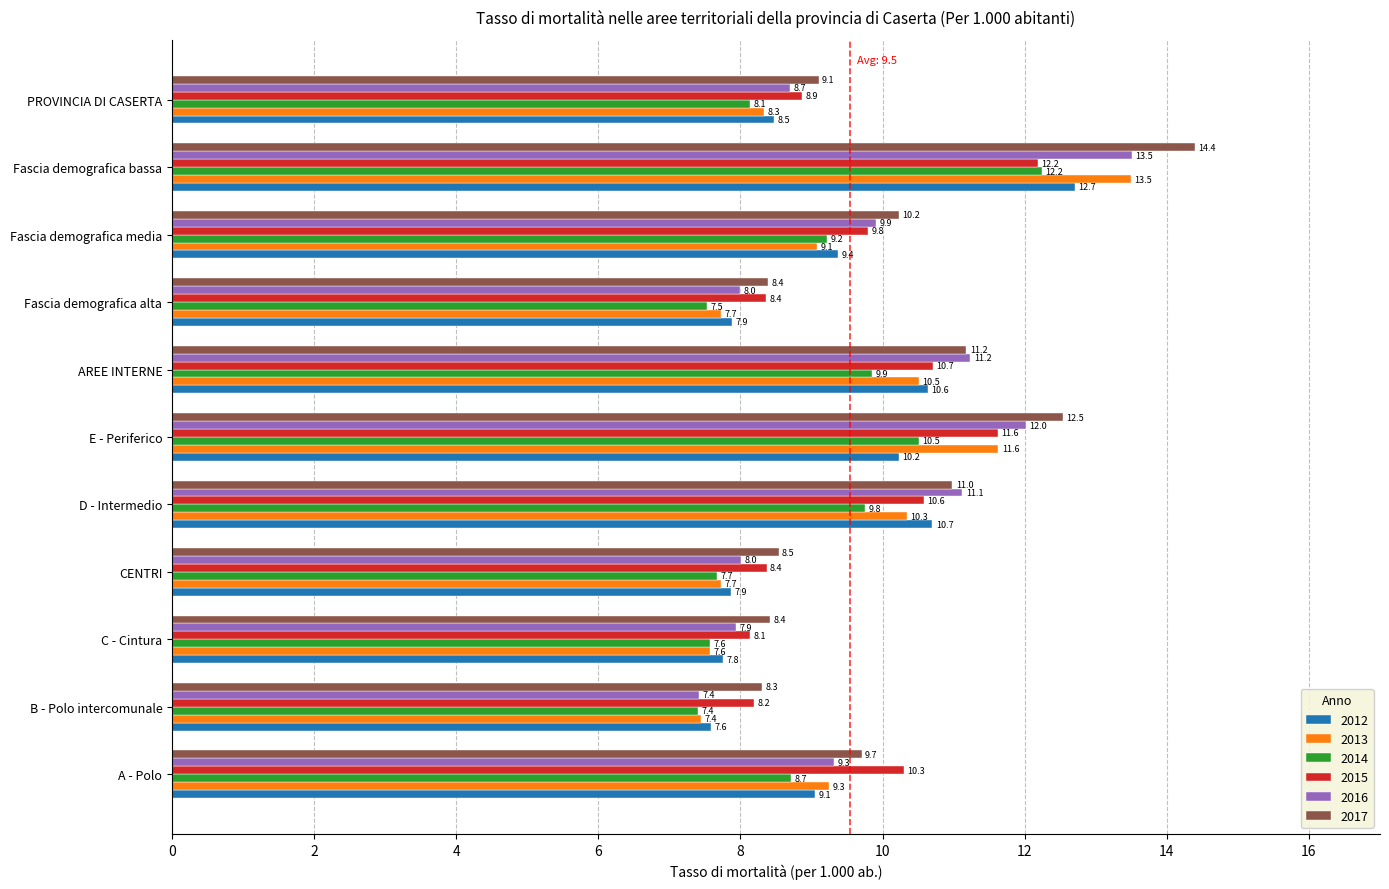

True or false: 2012 has a value of 17.5 at E - Periferico.

False